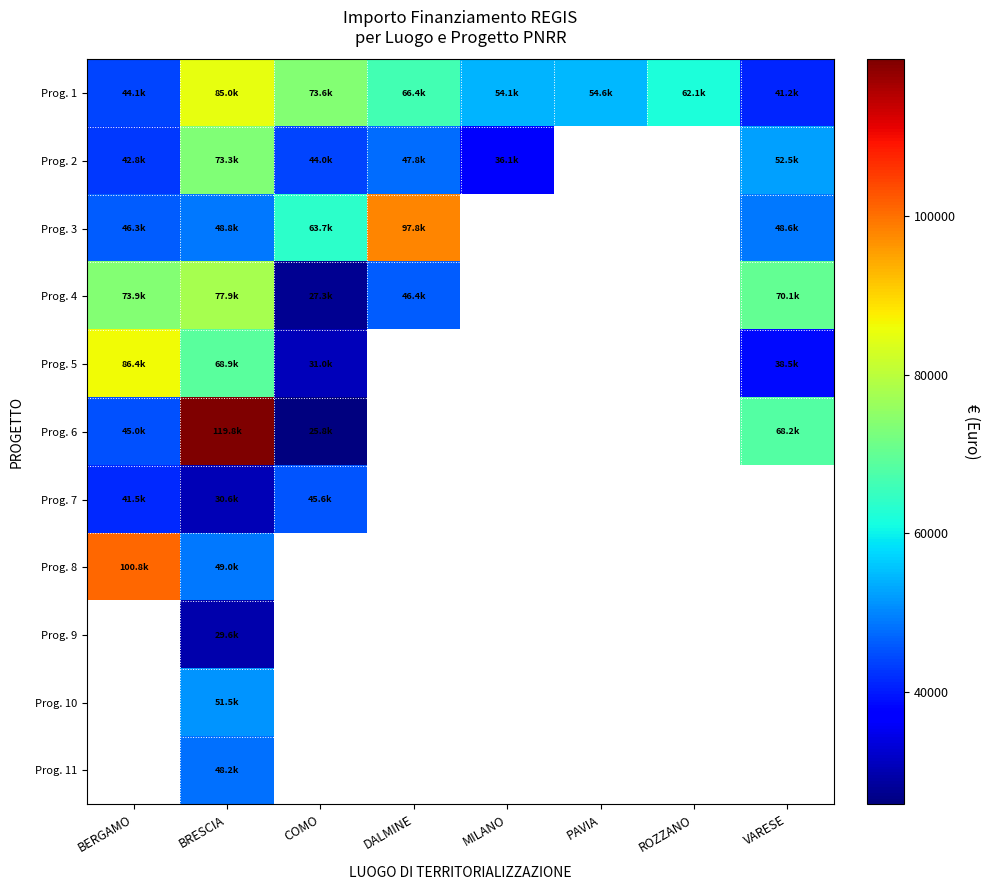

At DALMINE, list the series in order from smallest to largest.

Prog. 4, Prog. 2, Prog. 1, Prog. 3, Prog. 5, Prog. 6, Prog. 7, Prog. 8, Prog. 9, Prog. 10, Prog. 11